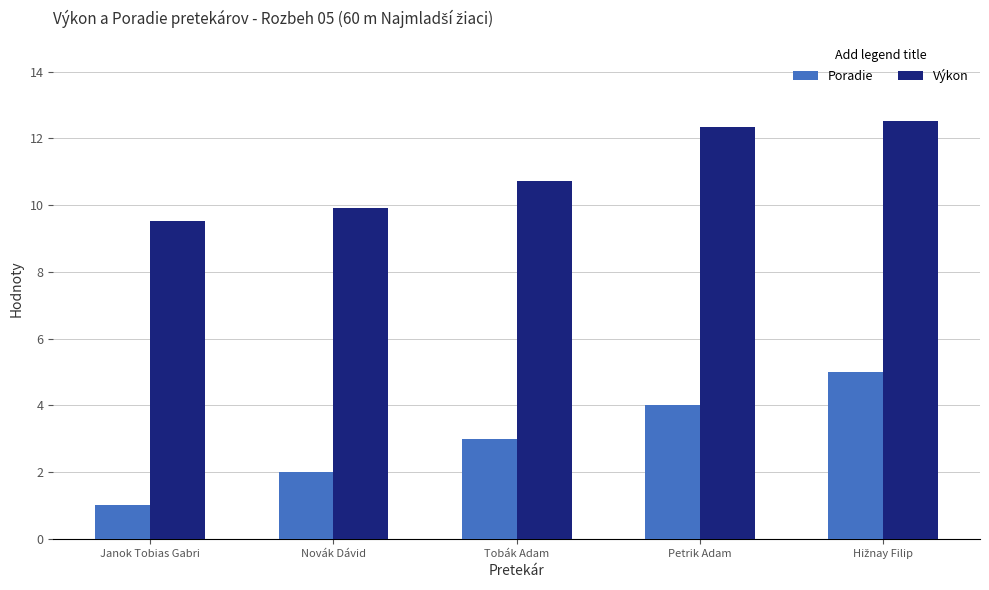

Rank the series by their average value, from lowest to highest.

Poradie, Výkon